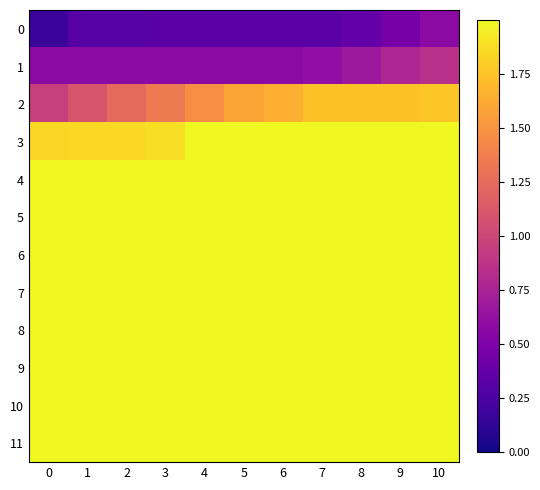

At how many categories does at least one series exceed 0?

11